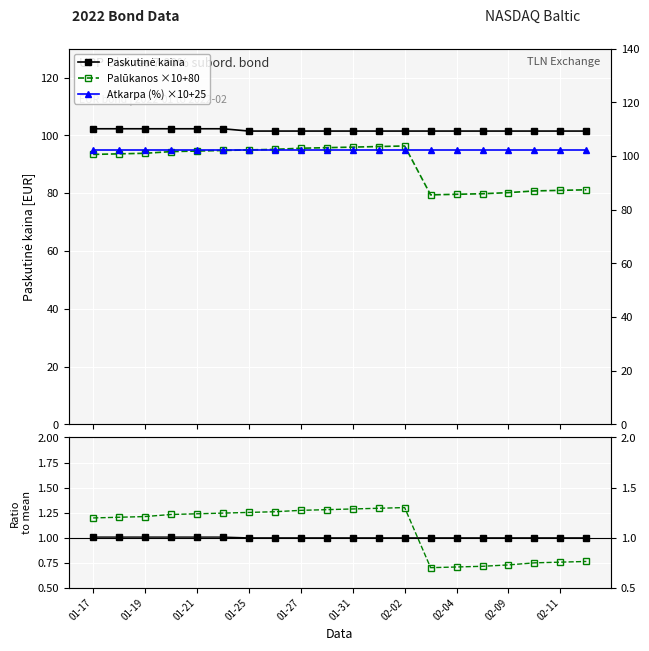

True or false: Palūkanos and Atkarpa (%) ×10+25 cross at least once.

False